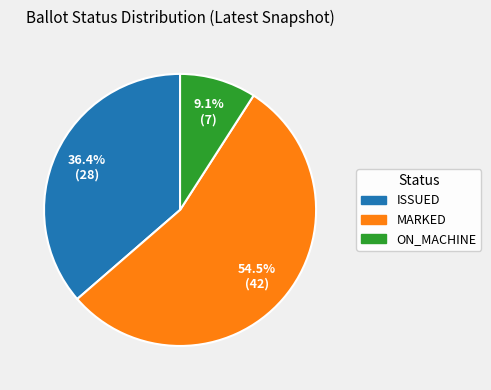

To the nearest percent, what is the difference between the ON_MACHINE and MARKED slice percentages?

45%